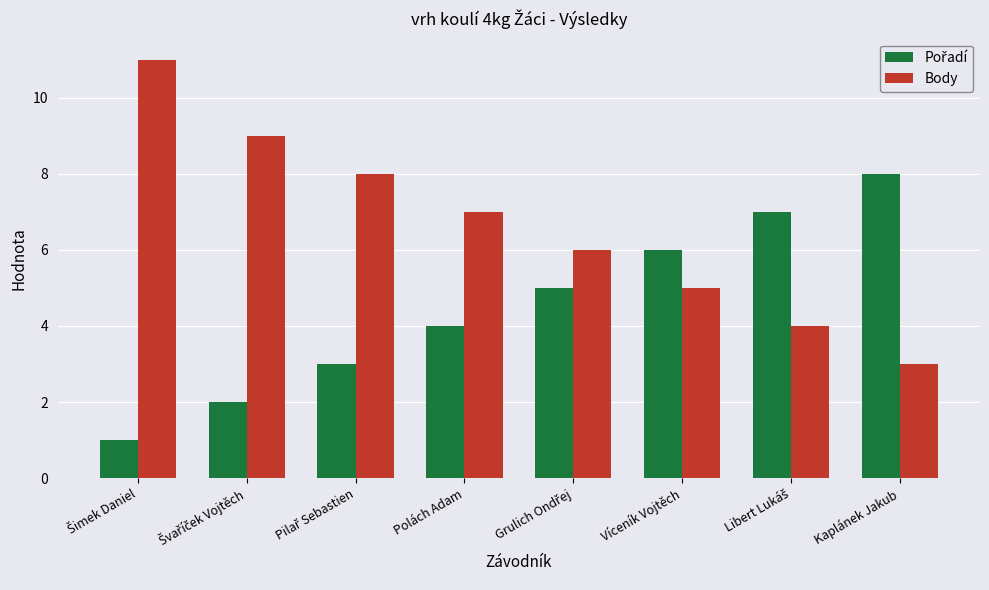

The Body series shows 2 at Víceník Vojtěch. True or false?

False